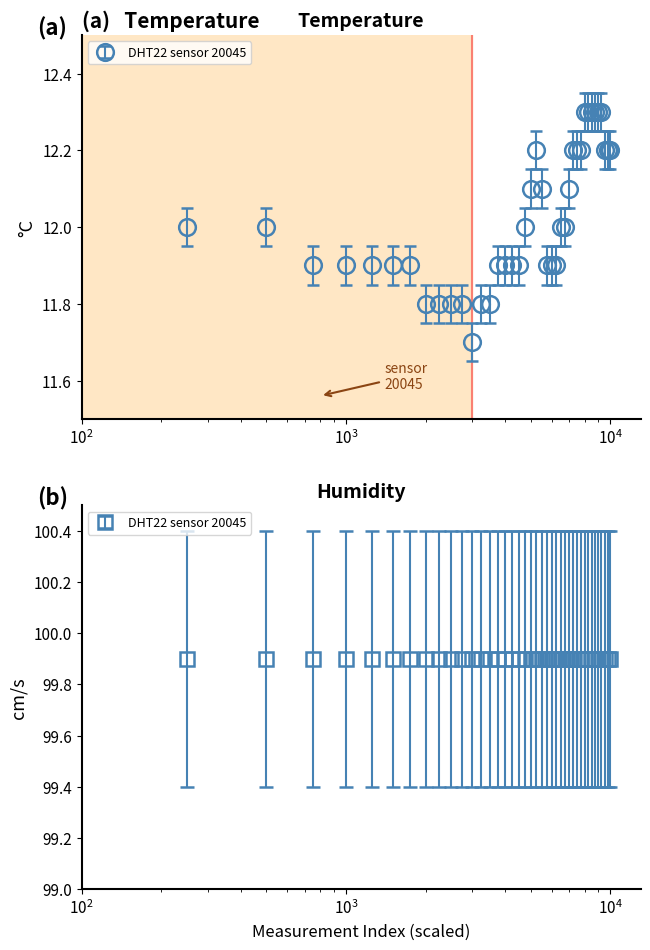

What is the value of the 38th point from the left?

12.2